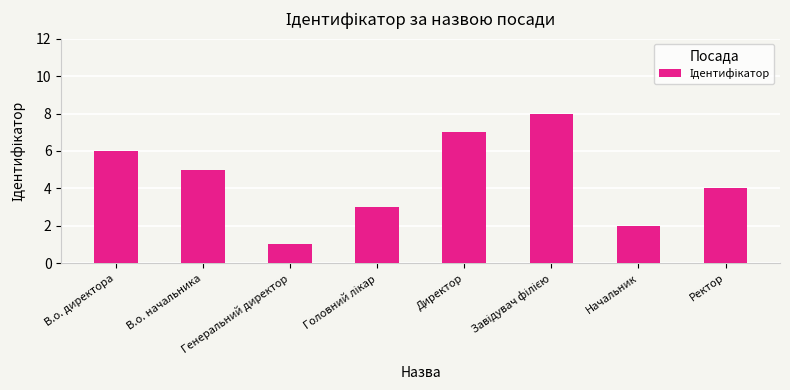

Which category has the lowest value across all series?

Генеральний директор